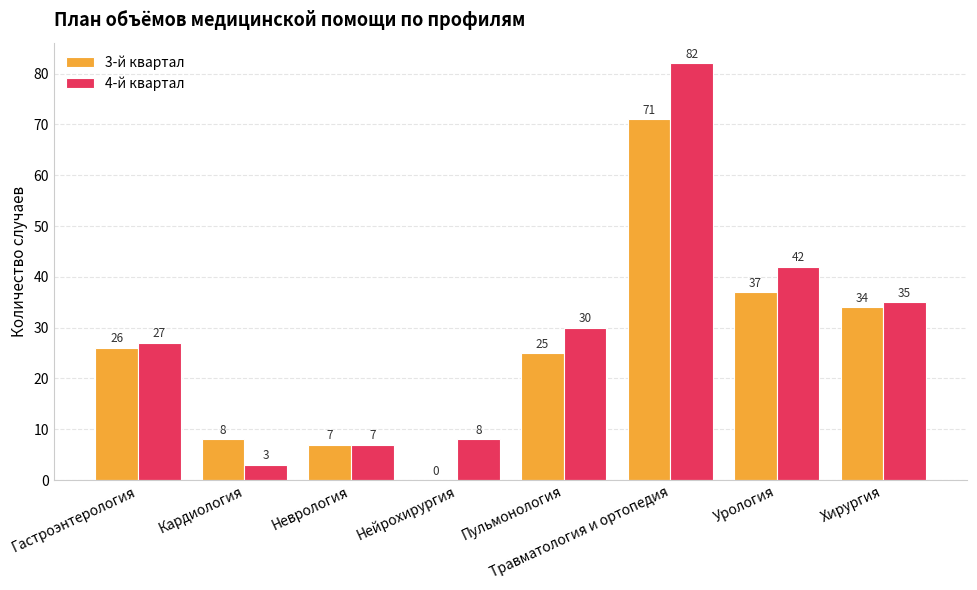

What value does the 4-й квартал series have at Урология?

42